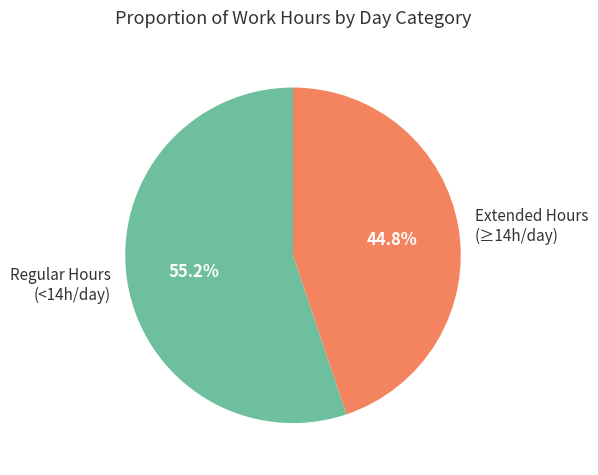

What is the largest slice in the pie chart?

Regular Hours (<14h/day)